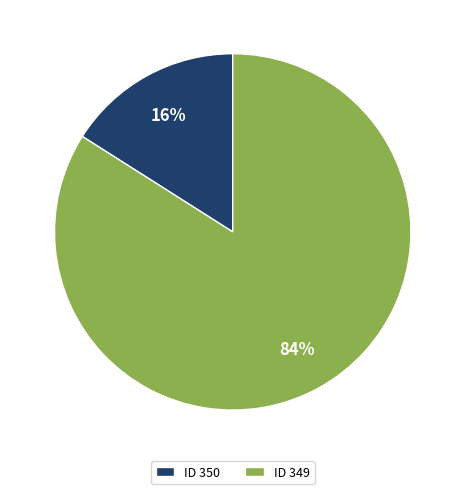

Which slice represents more than half of the pie?

ID 349